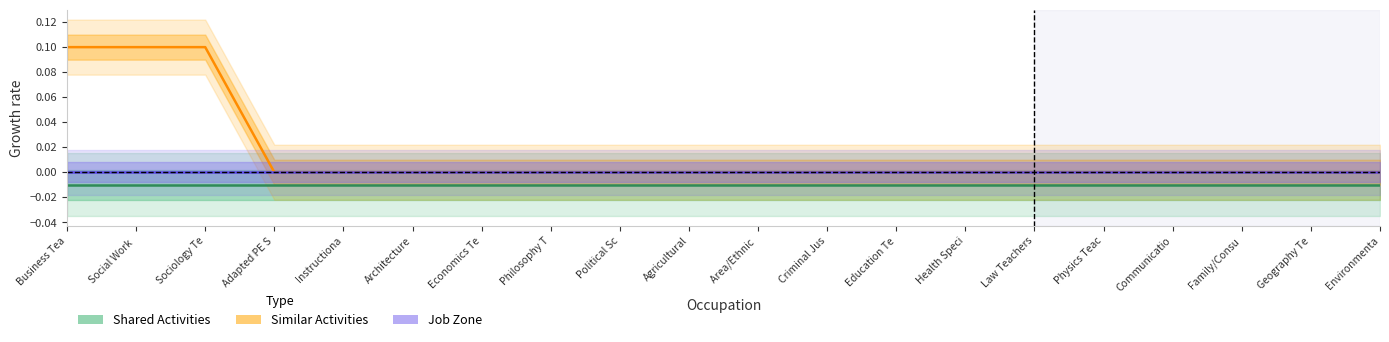

What are all the series names shown in the legend?

Shared Activities, Similar Activities, Job Zone